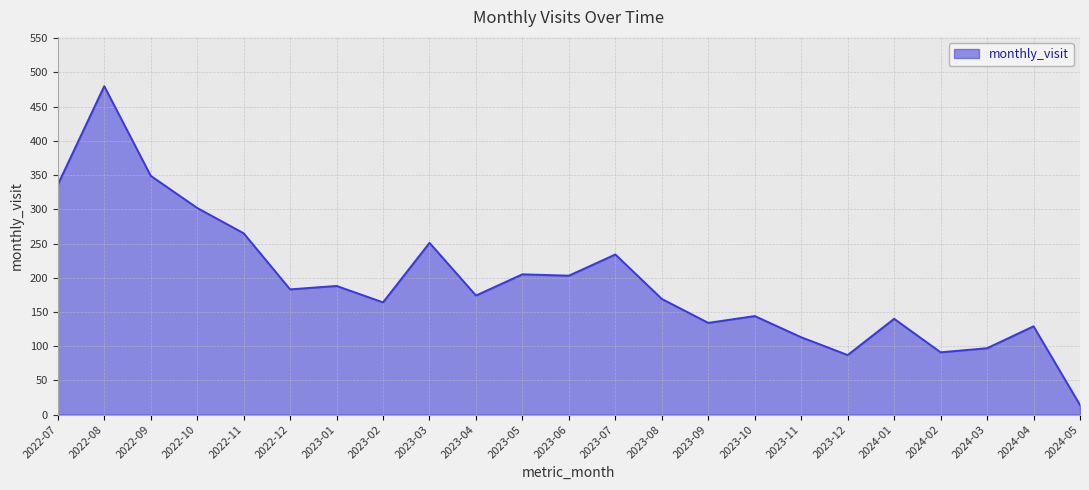

What position from the left is 2024-04?

22